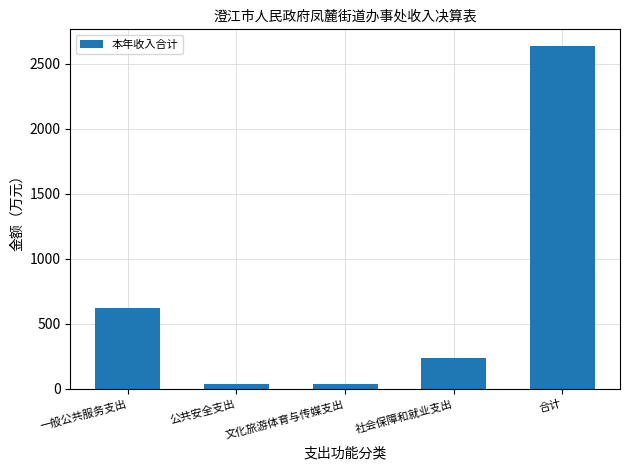

What is the difference between the values at 一般公共服务支出 and 公共安全支出?

588.1